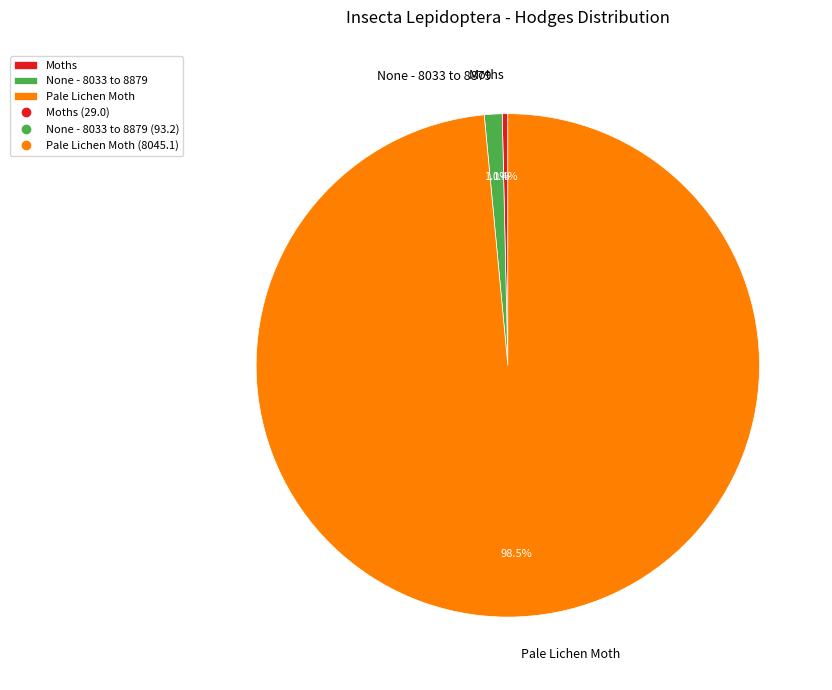

Is the sum of None - 8033 to 8879 and Pale Lichen Moth greater than half?

Yes